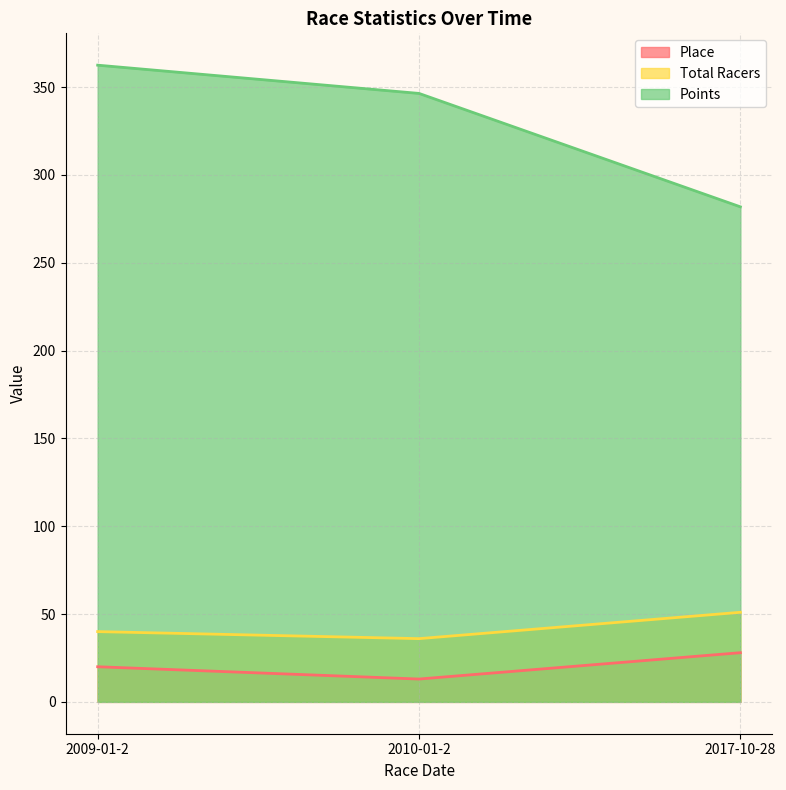

Which series has the largest range (max minus min)?

Points